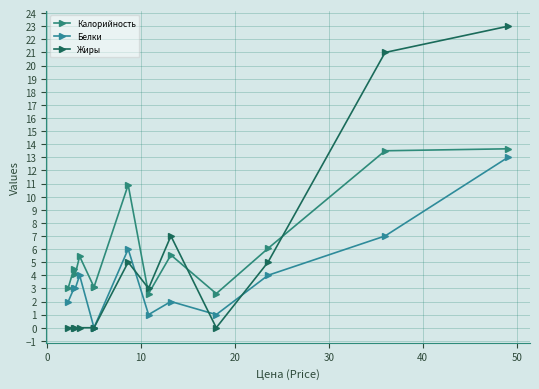

True or false: Белки has more than 1 points higher than both neighbors.

True